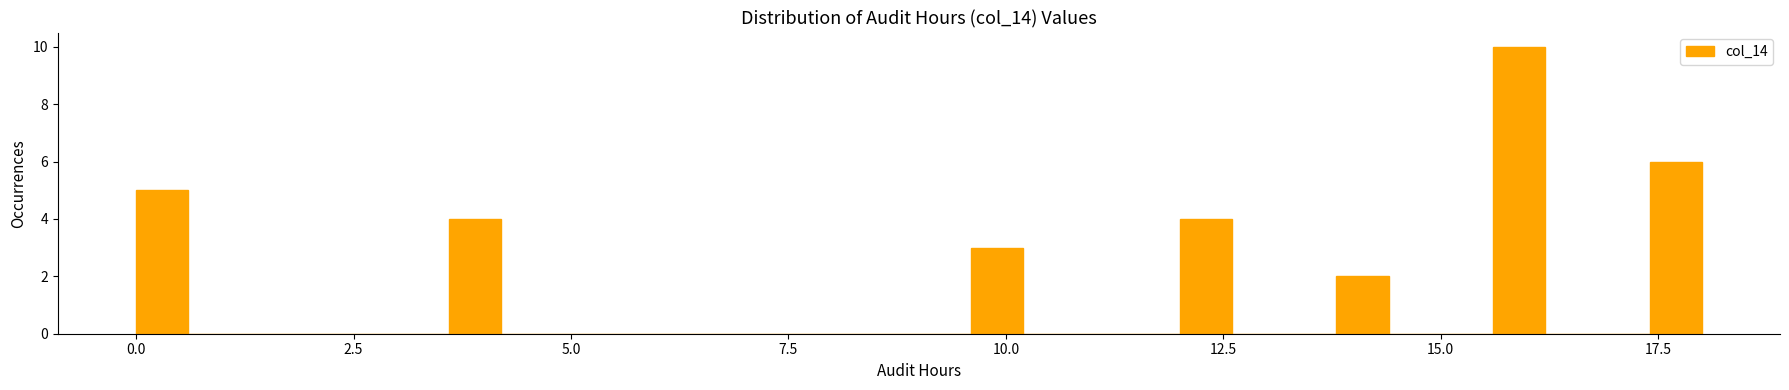

Around what value on the x-axis is the tallest bar? Give the approximate position of its centre, as read against the axis.

16.0